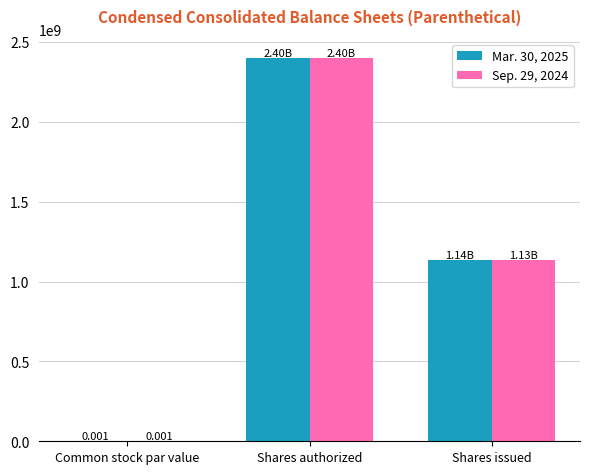

What is the difference between the Mar. 30, 2025 values at Shares issued and Common stock par value?

1136200000.0